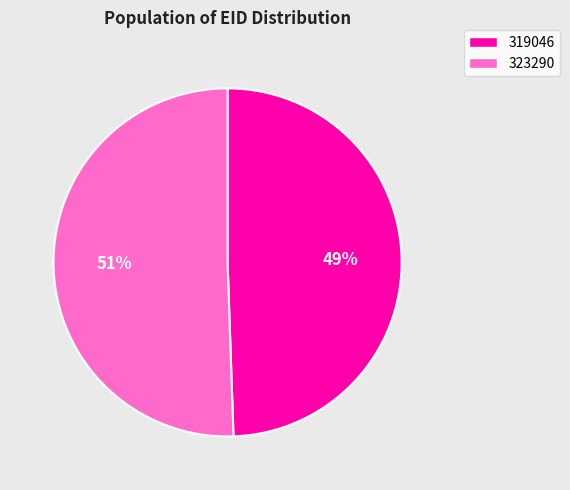

Which slice represents more than half of the pie?

323290